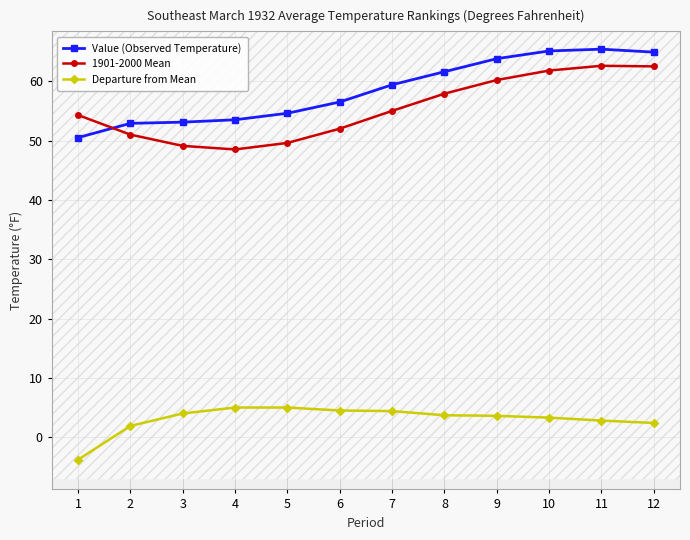

Reading right to left, what are all the values shown in this chart?

Value (Observed Temperature): 64.9	65.4	65.1	63.8	61.6	59.4	56.5	54.6	53.5	53.1	52.9	50.5
1901-2000 Mean: 62.5	62.6	61.8	60.2	57.9	55.0	52.0	49.6	48.5	49.1	51.0	54.3
Departure from Mean: 2.4	2.8	3.3	3.6	3.7	4.4	4.5	5.0	5.0	4.0	1.9	-3.8